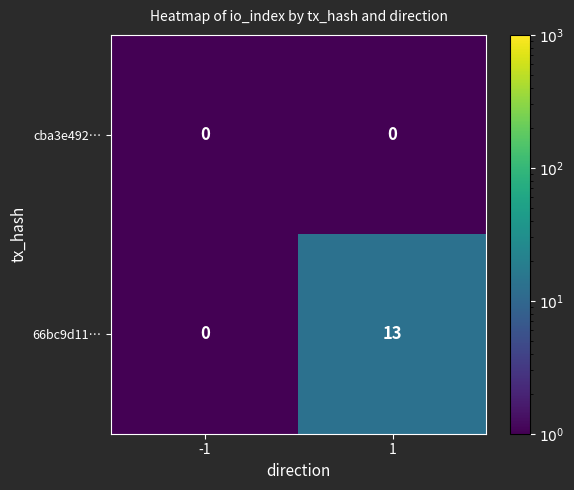

At 1, list the series in order from smallest to largest.

cba3e492…, 66bc9d11…